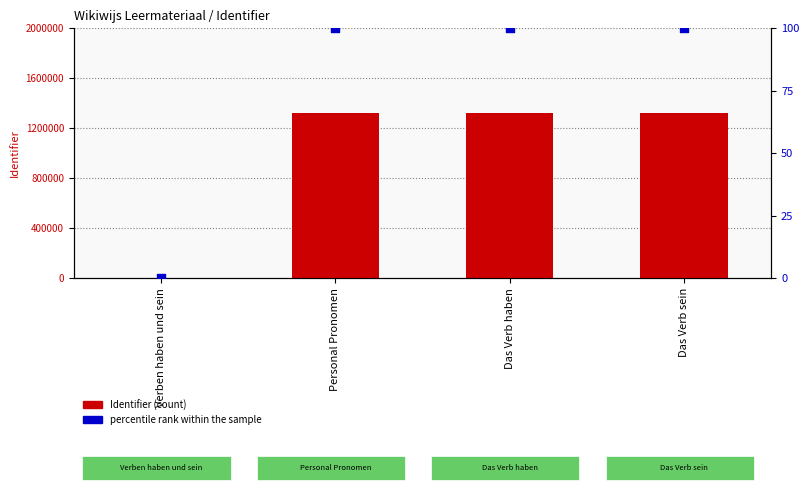

At which category is the sum across all series the highest?

Personal Pronomen